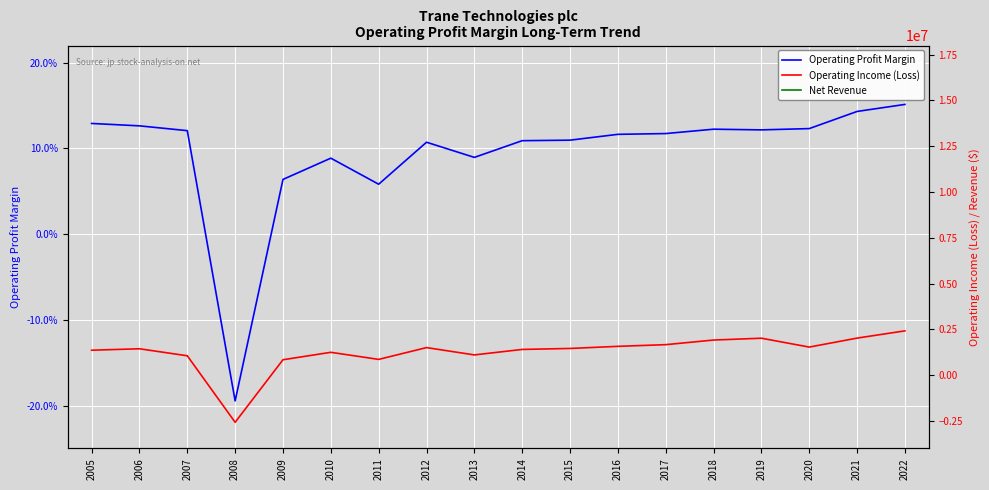

The Operating Profit Margin series shows 0.1 at 2010. True or false?

True